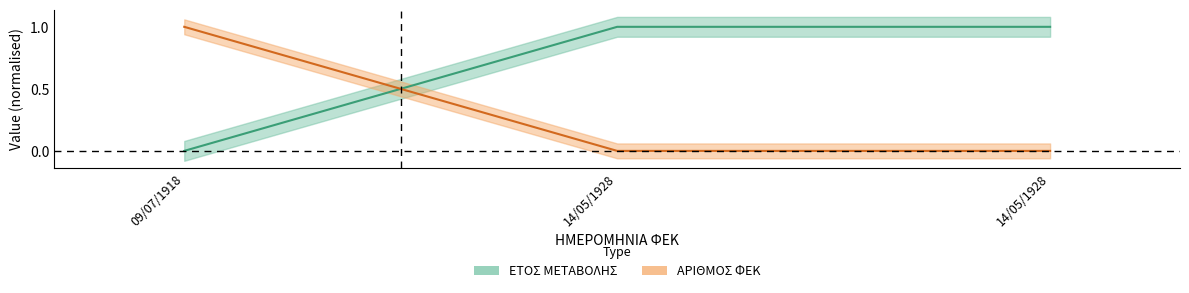

What are all the series names shown in the legend?

ΕΤΟΣ ΜΕΤΑΒΟΛΗΣ, ΑΡΙΘΜΟΣ ΦΕΚ